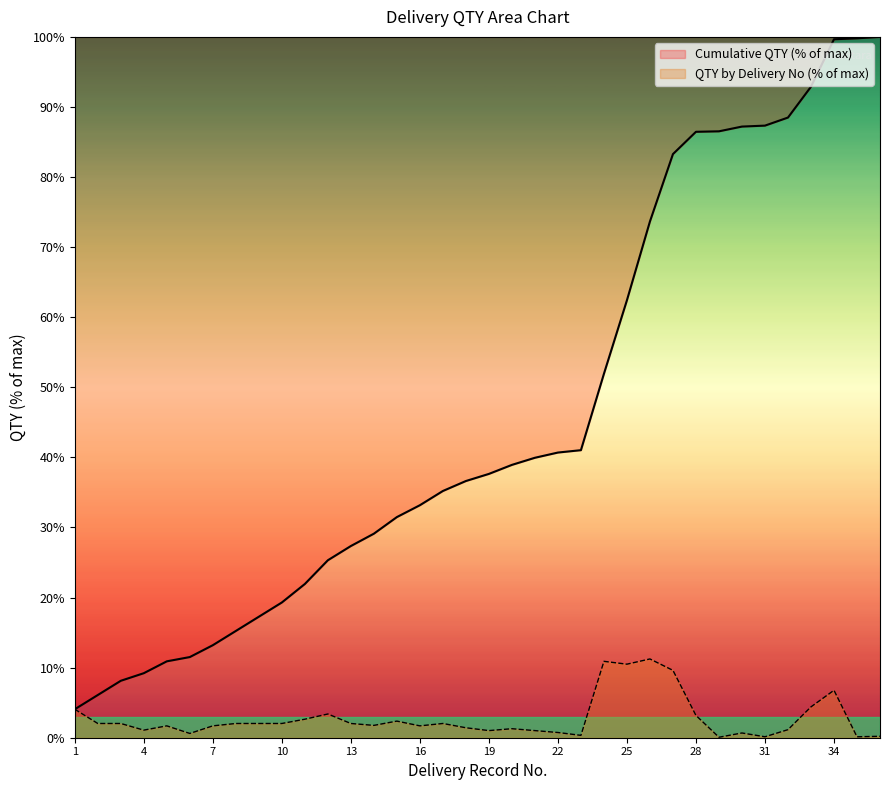

Rank the series by their maximum value, from lowest to highest.

QTY by Delivery No (% of max), Cumulative QTY (% of max)